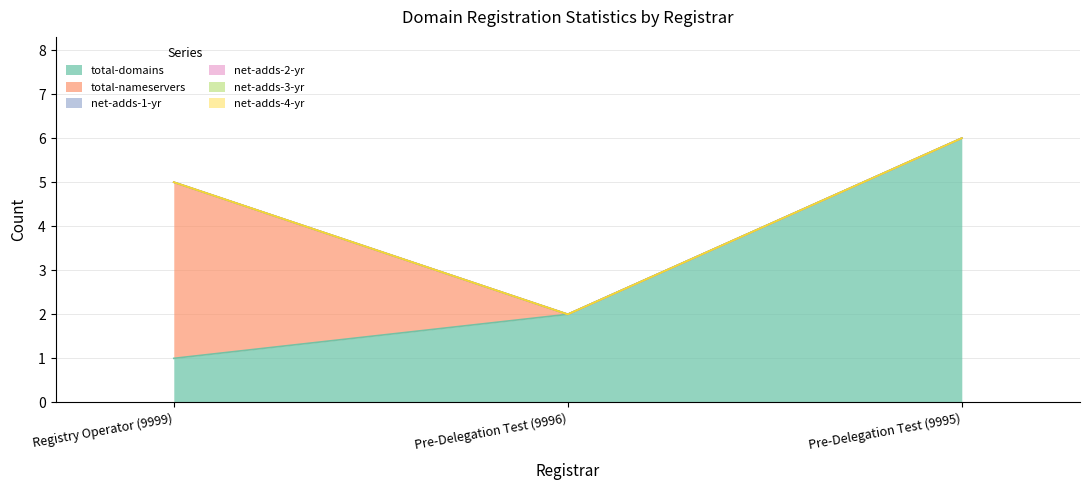

How many categories are shown in the chart?

3